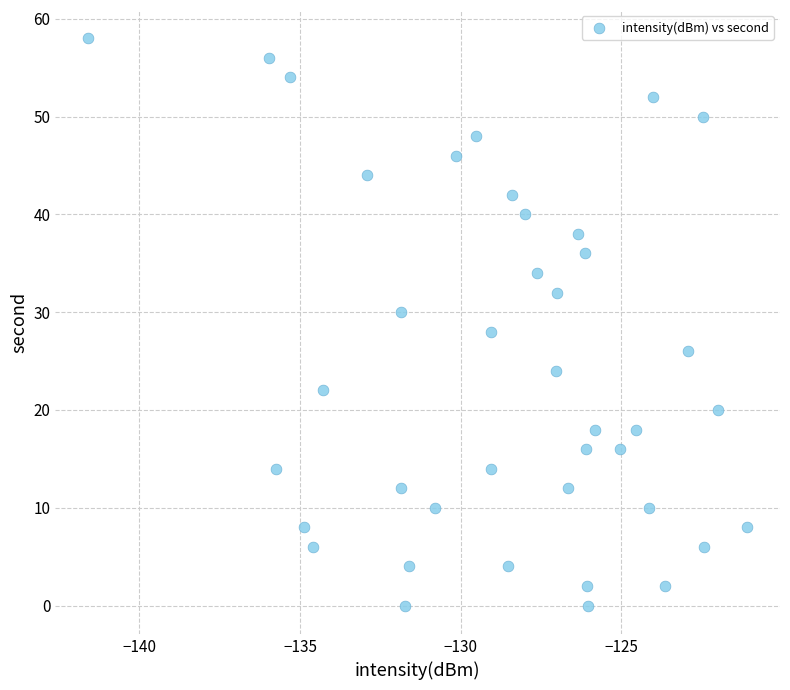

What is the range of Y values (max minus min)?

58